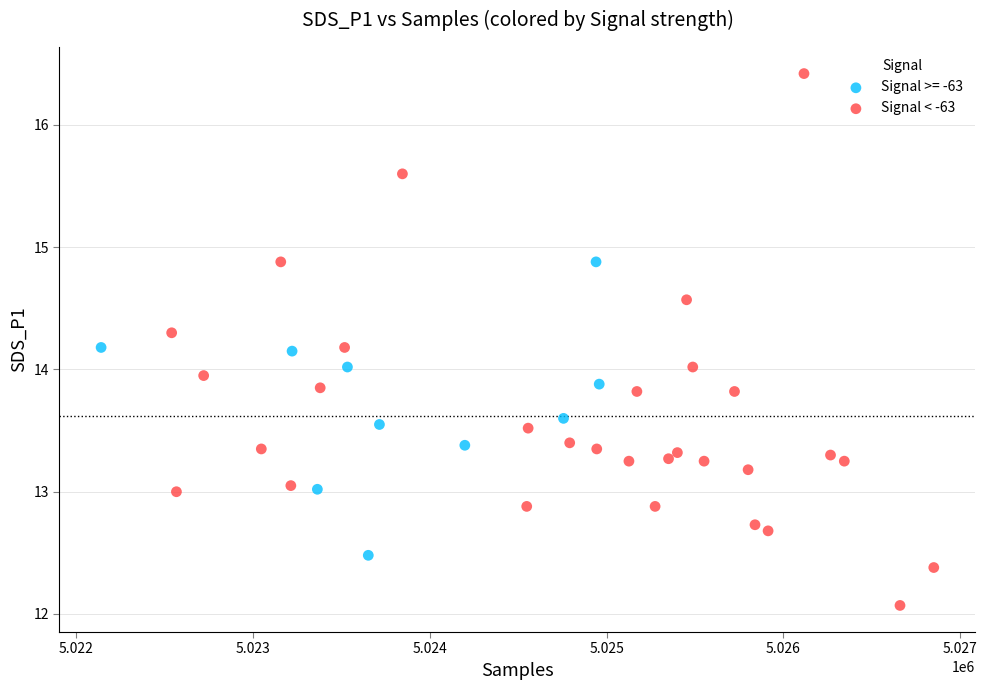

Which series contains the highest Y value?

Signal < -63